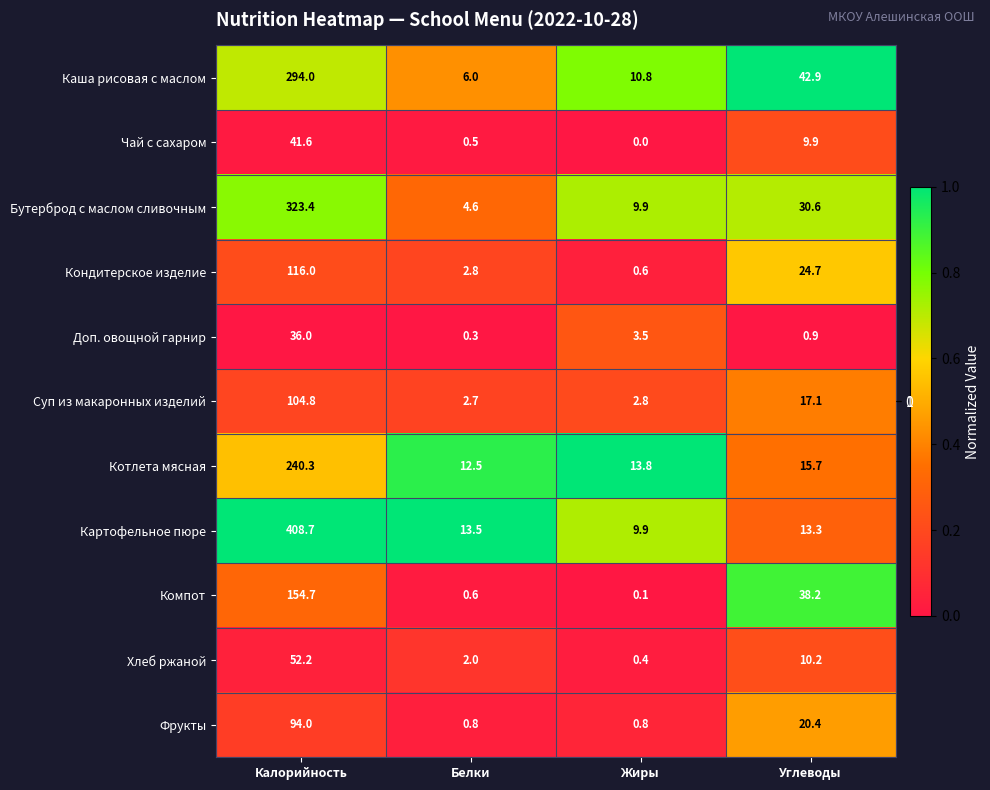

The value of Хлеб ржаной at Углеводы is 10.2. True or false?

True